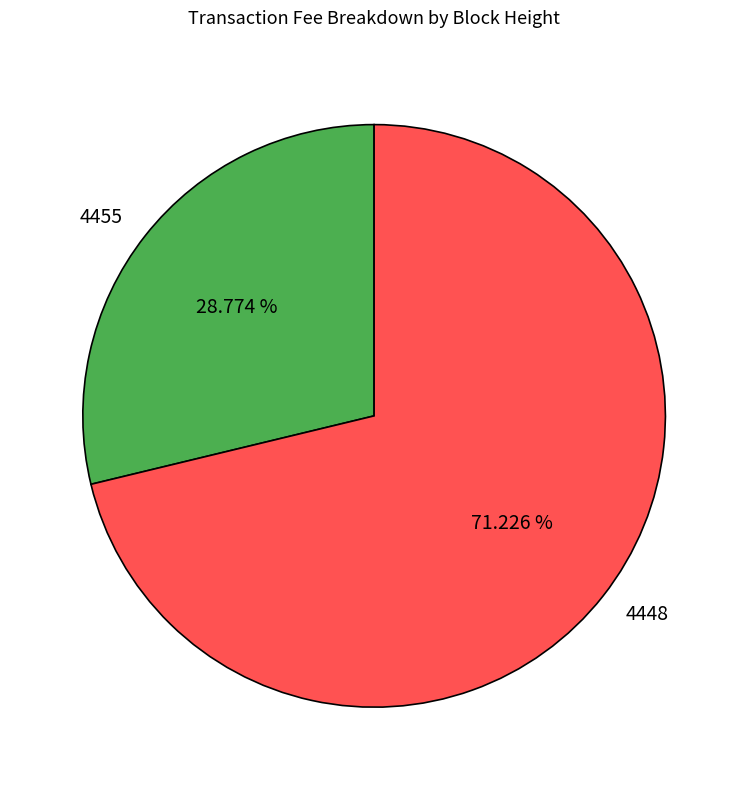

What percentage is NOT represented by 4455?

71.2%